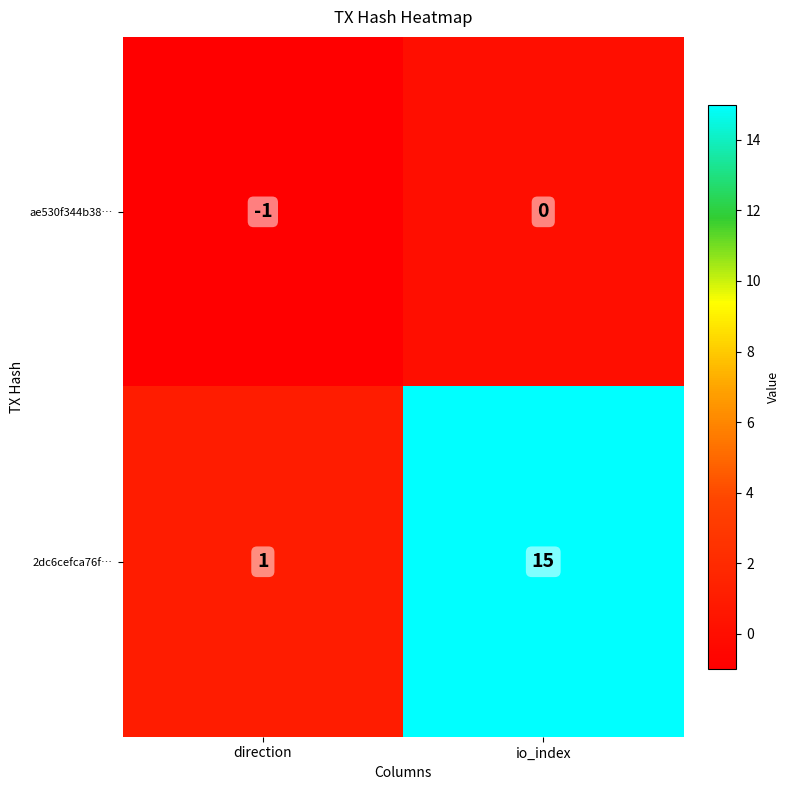

At which category is the sum across all series the highest?

io_index